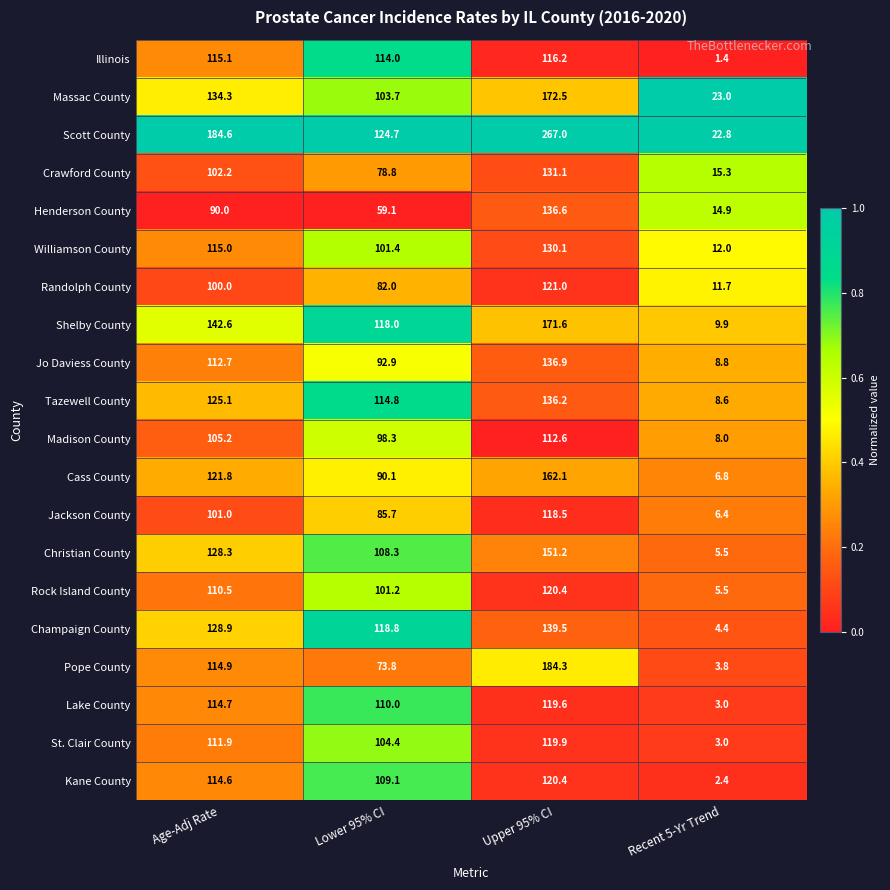

Which series changed the most between Age-Adj Rate and Lower 95% CI?

Scott County